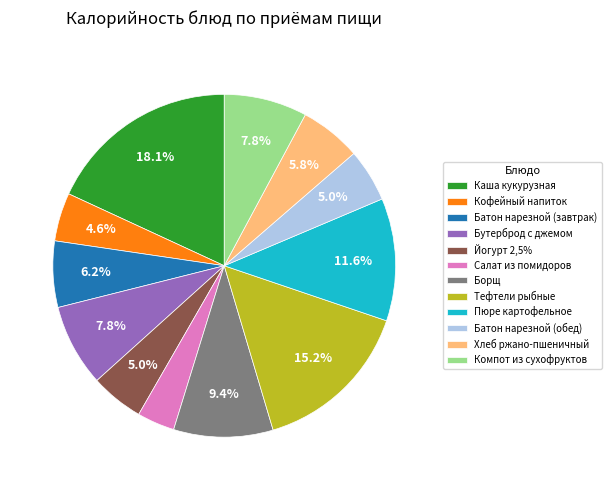

What portion of the pie excludes Компот из сухофруктов?

92.2%